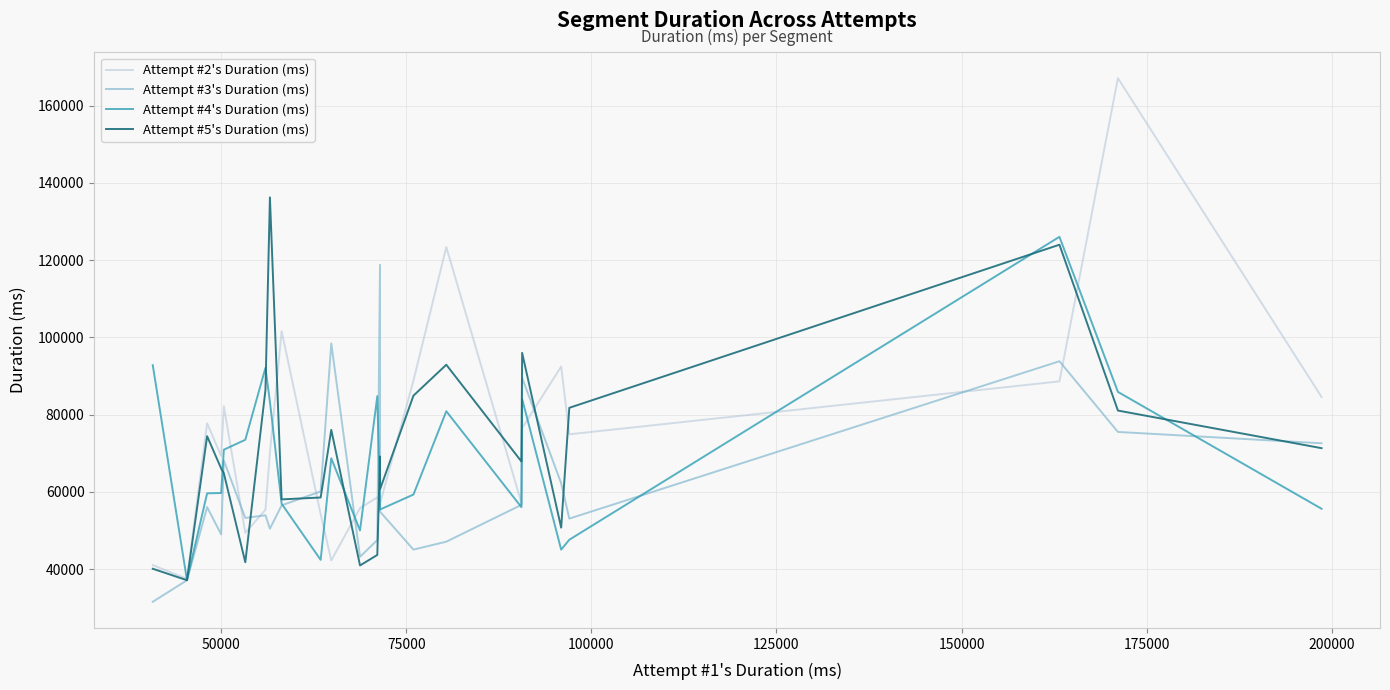

Which series has the largest range (max minus min)?

Attempt #2's Duration (ms)